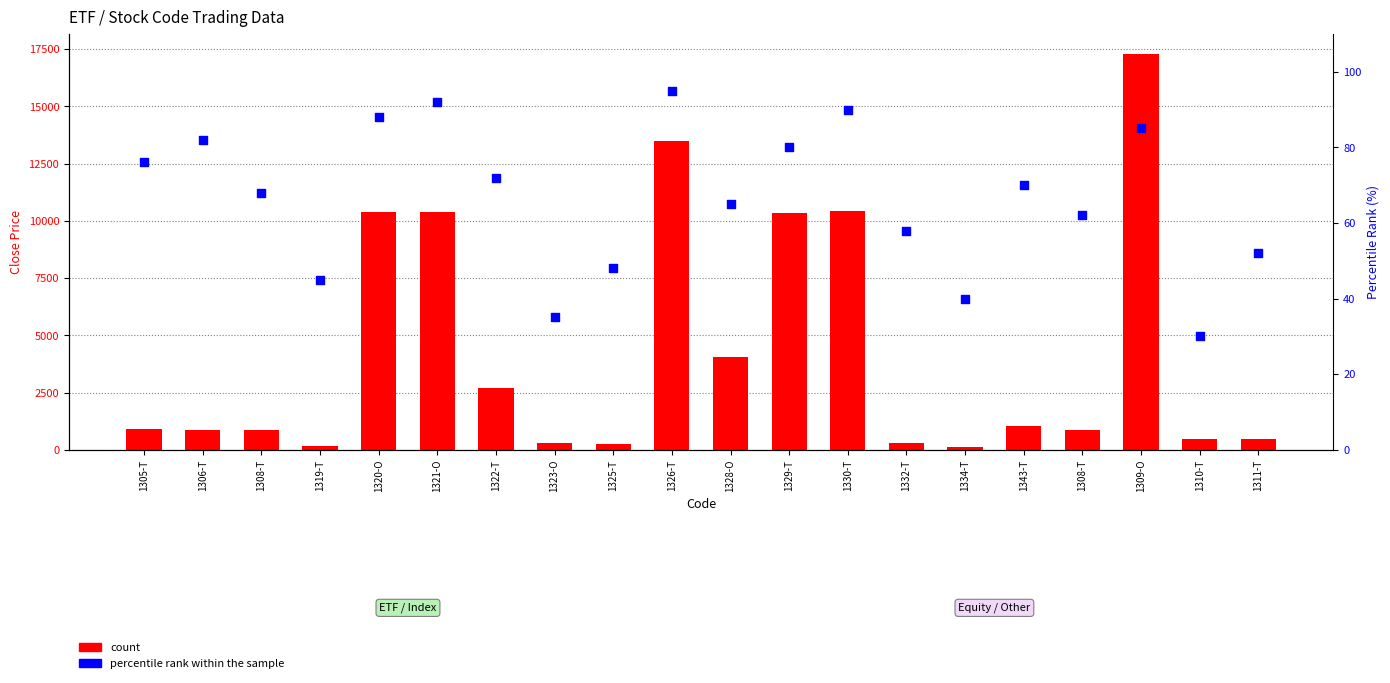

What are all the series names shown in the legend?

count, percentile rank within the sample